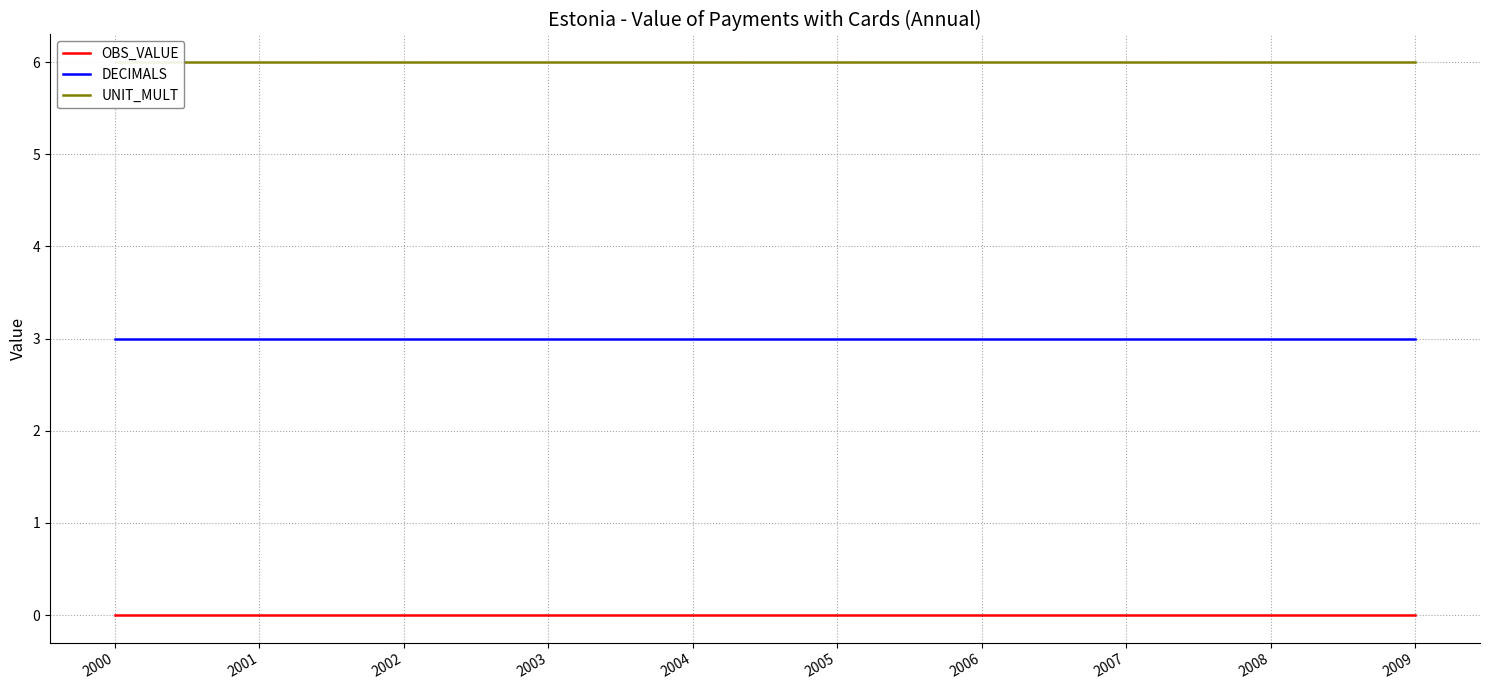

What are all the series names shown in the legend?

OBS_VALUE, DECIMALS, UNIT_MULT